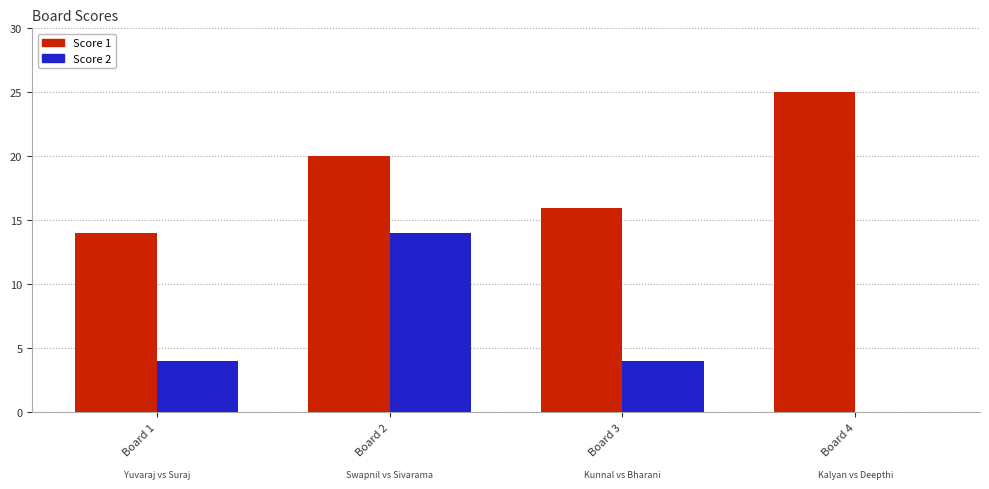

The Score 2 series shows 0 at Board 4. True or false?

True